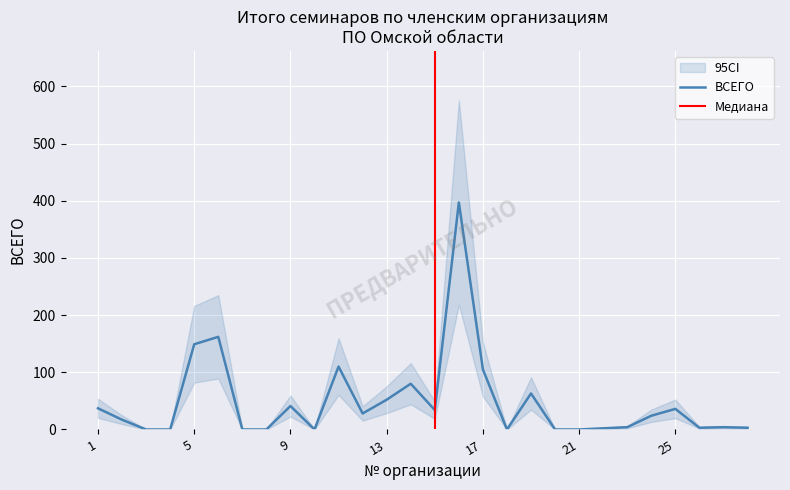

At which label does the data first exceed 24?

1